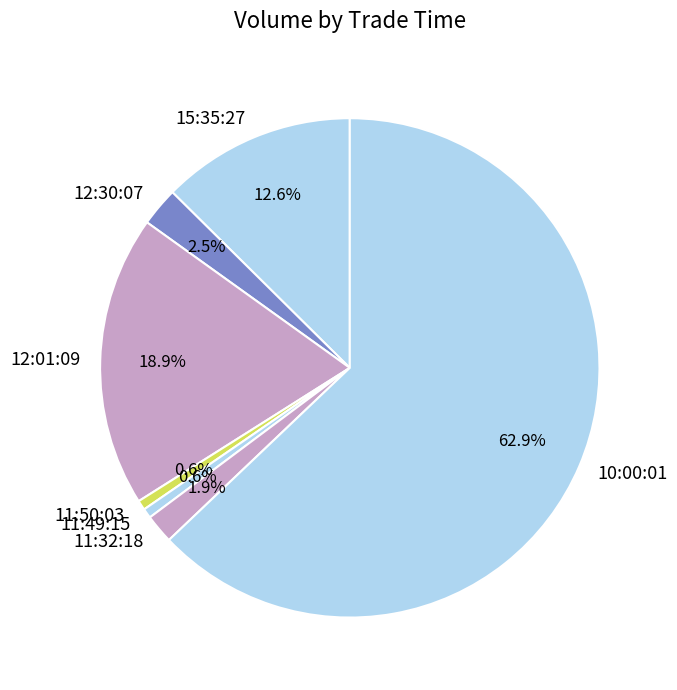

Count the number of slices in the pie.

7